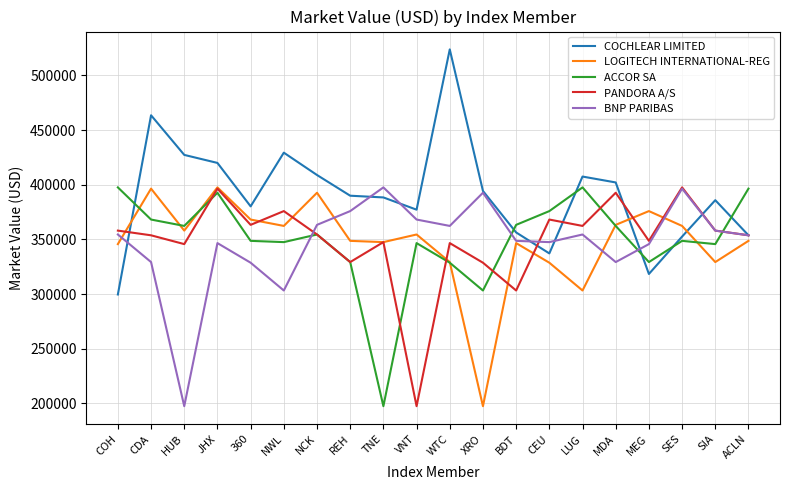

Which series ends up on top after the final intersection of BNP PARIBAS and ACCOR SA?

ACCOR SA